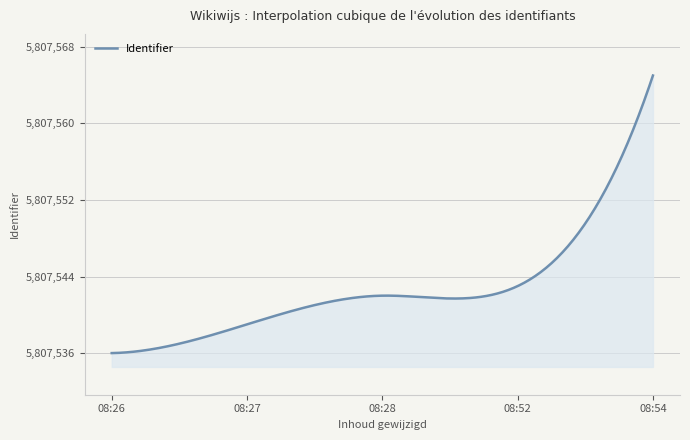

What is the difference between the maximum and minimum values?

29.0